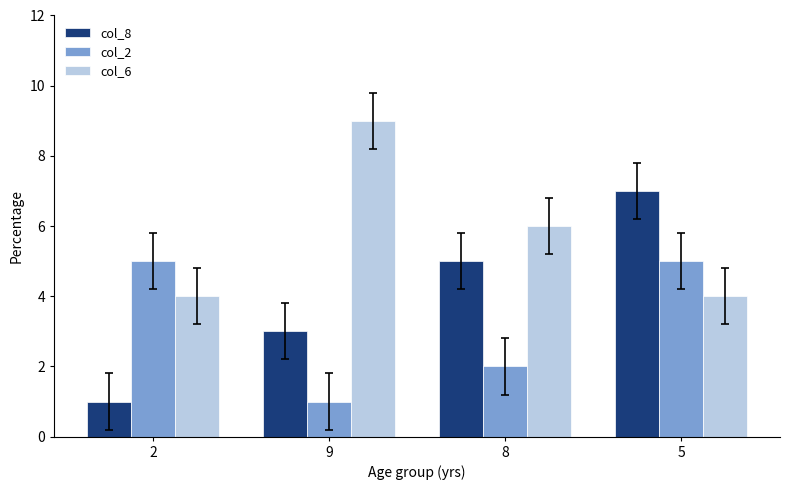

The col_2 series shows 2 at 5. True or false?

False